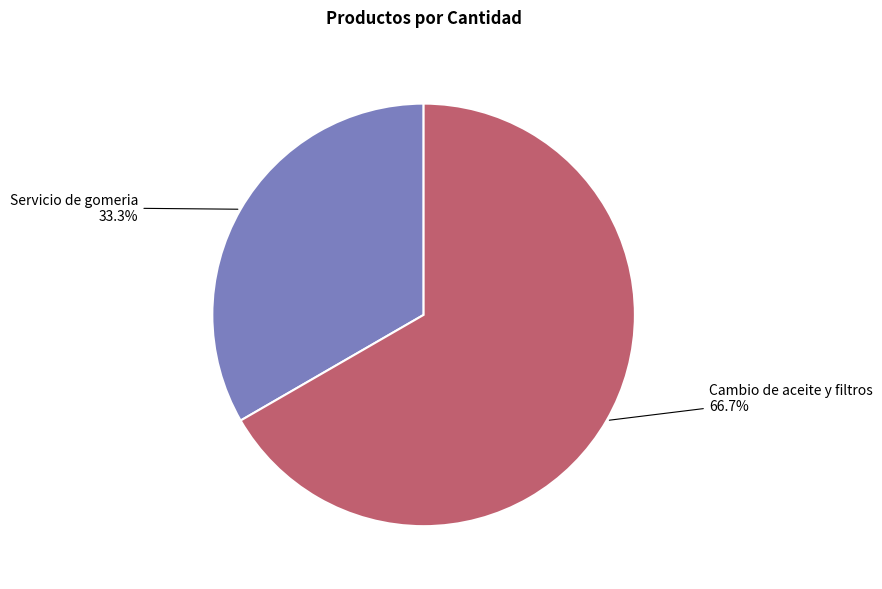

Which has a higher value, Servicio de gomeria or Cambio de aceite y filtros?

Cambio de aceite y filtros